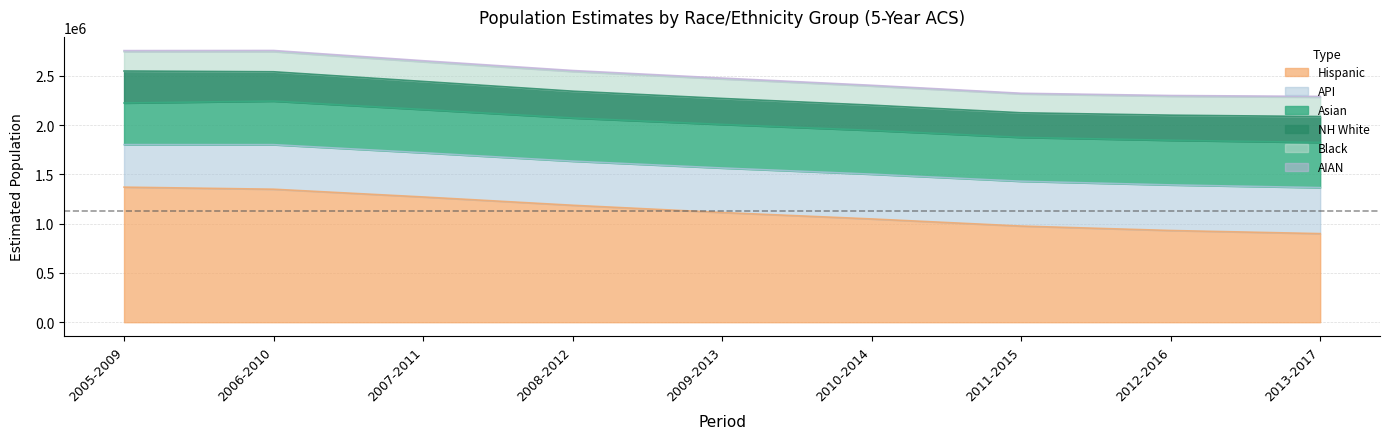

Which series has the largest total across all categories?

hisp_est